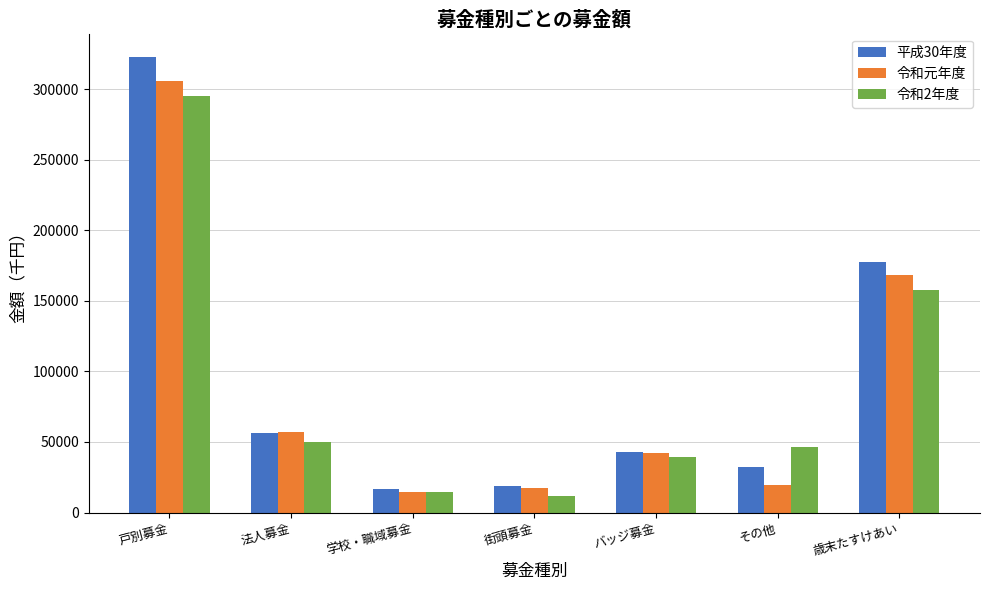

How many bars are there in each group?

3